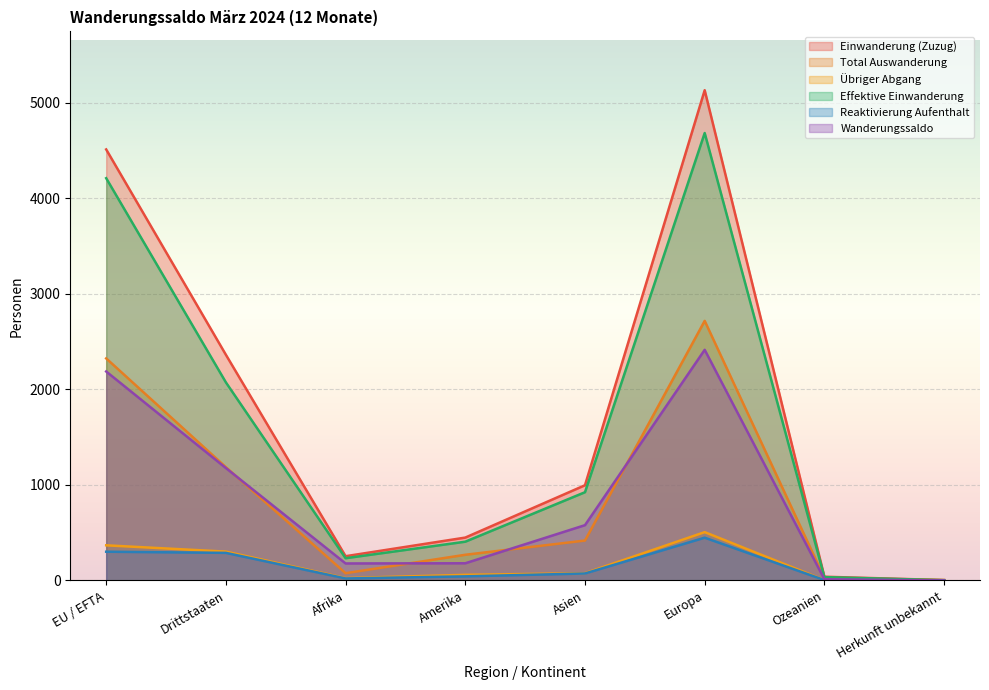

The Effektive Einwanderung series shows 287 at Asien. True or false?

False